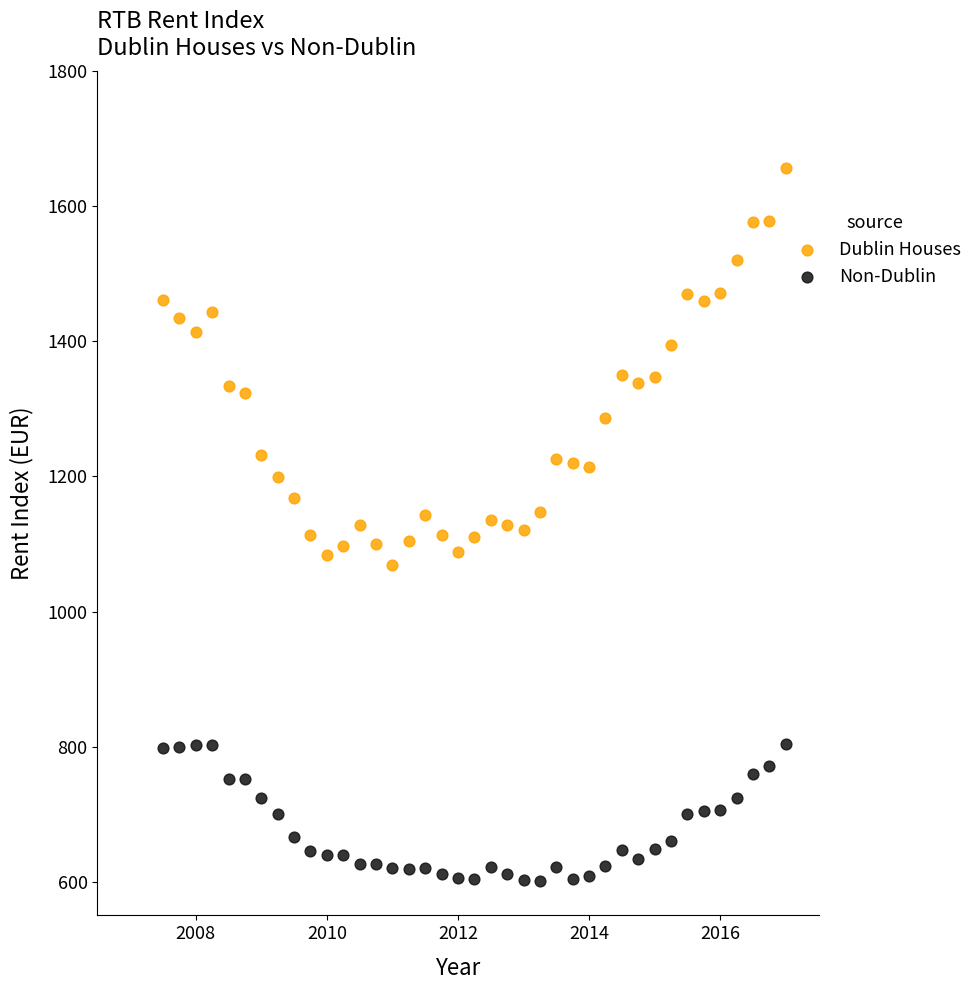

What are all the series names shown in the legend?

Dublin Houses, Non-Dublin